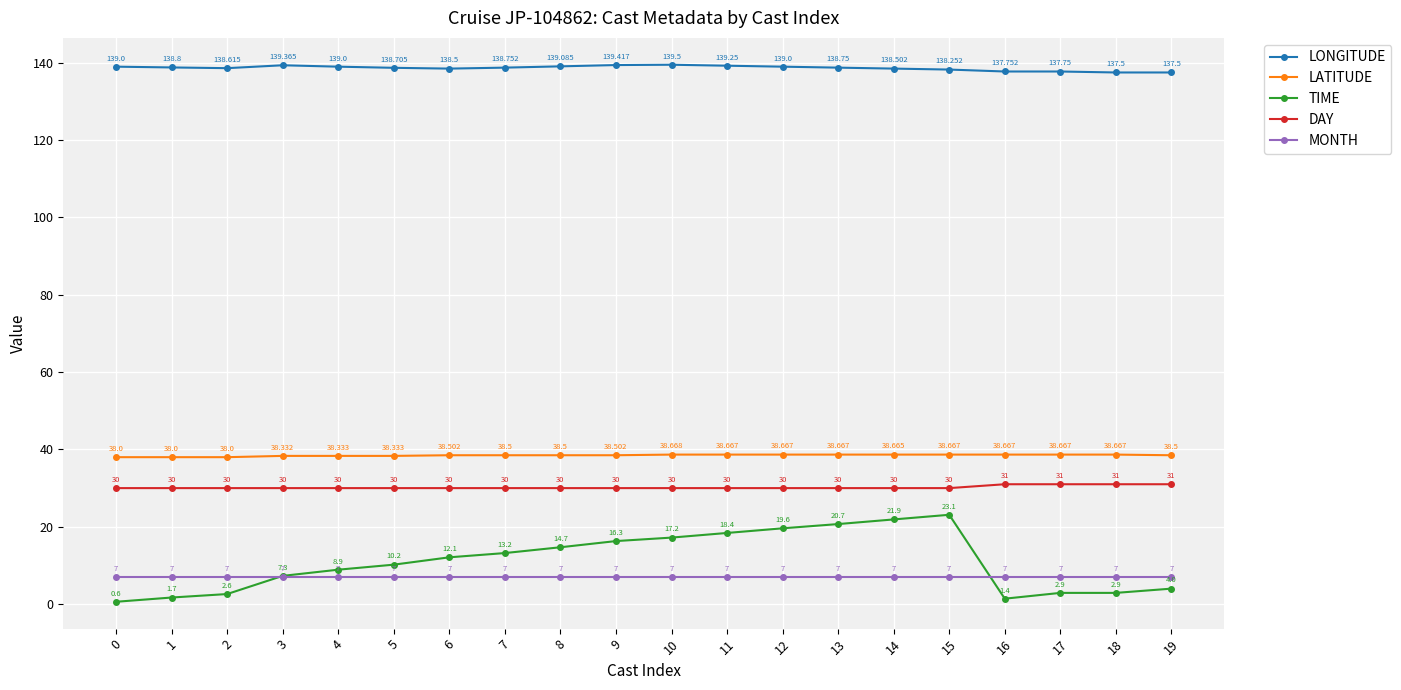

Where does the TIME series first go above 12?

6